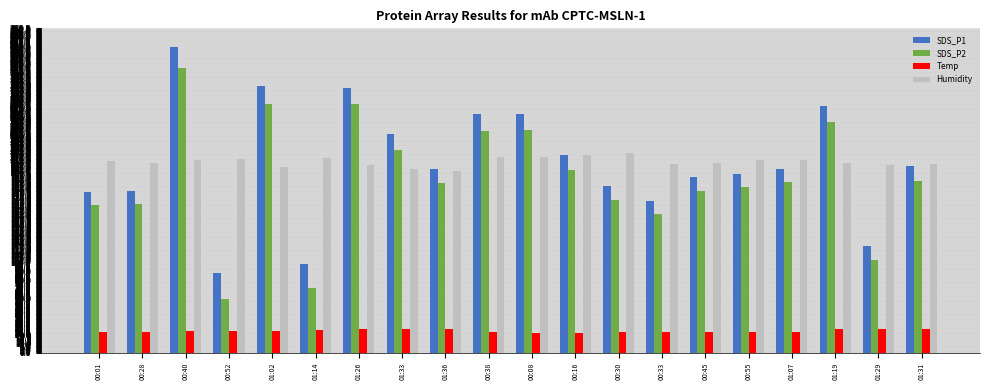

What is the minimum value shown in the chart?

22.0